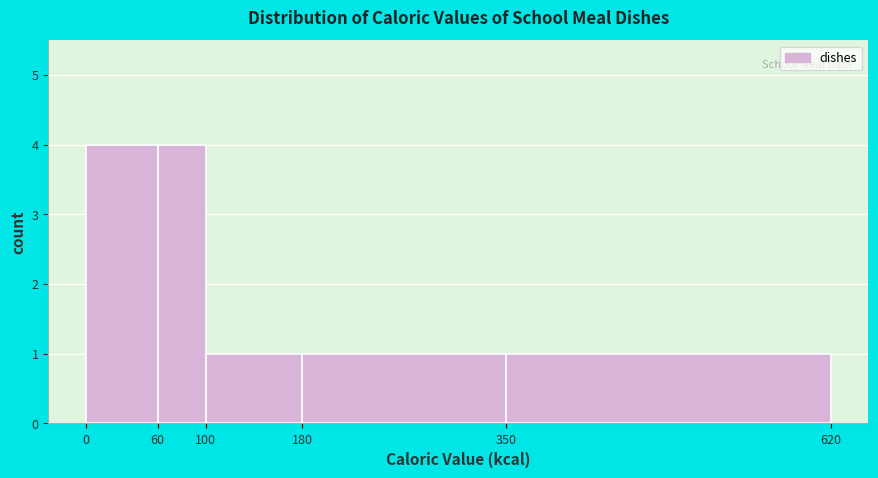

What is the height of the bar covering 100 to 180 on the x-axis? The values are not printed on the chart, so give them approximately, as read against the axis.

1